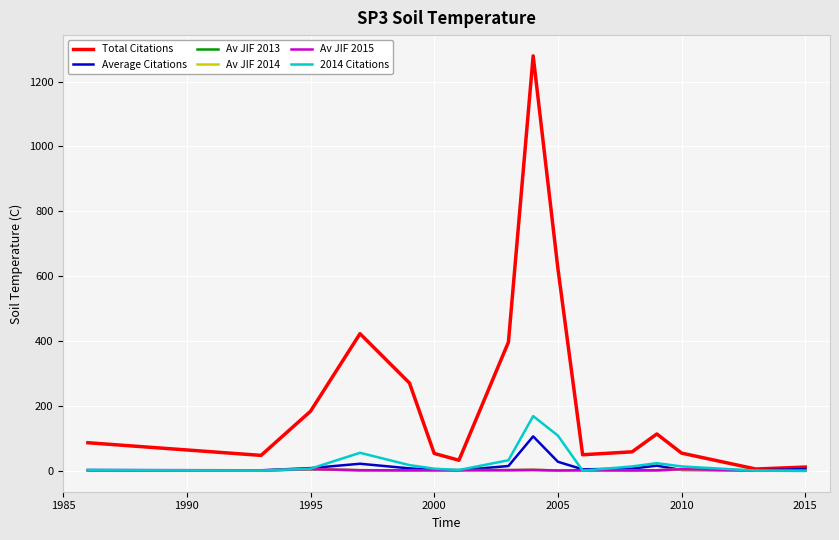

What is the sum of all Total Citations values?

3696.0